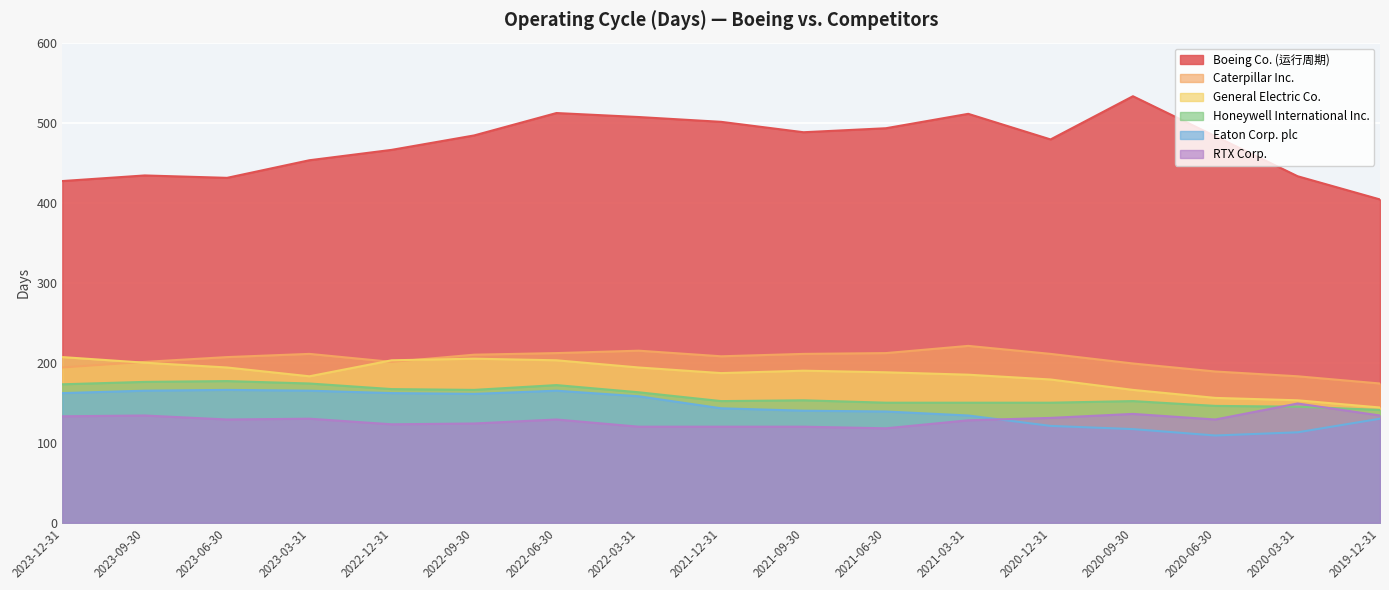

At which category does Eaton Corp. plc reach its first local valley?

2022-09-30